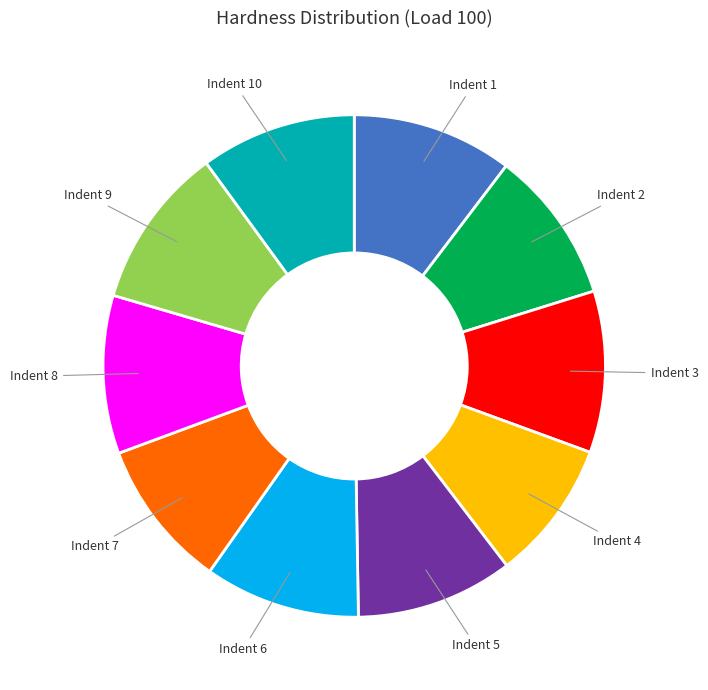

Which category has the smallest portion of the pie?

Indent 4